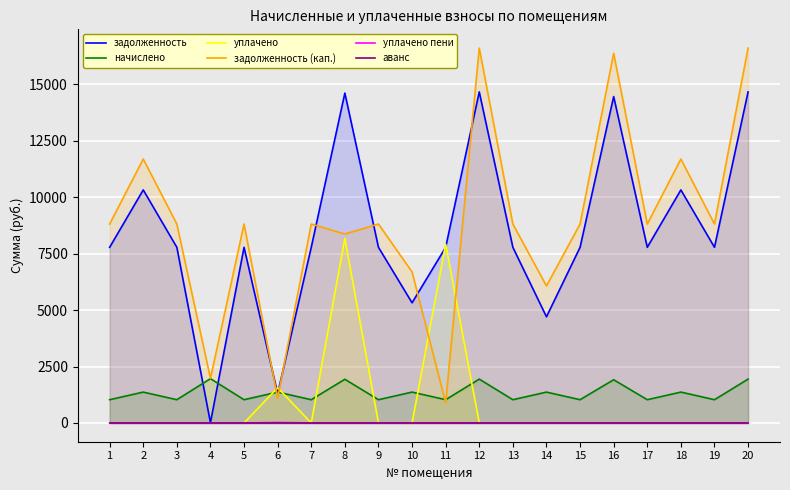

At which label does задолженность (кап.) first exceed 8811?

1